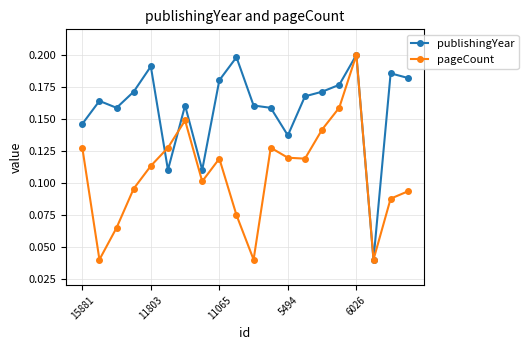

Rank the series by their average value, from lowest to highest.

pageCount, publishingYear